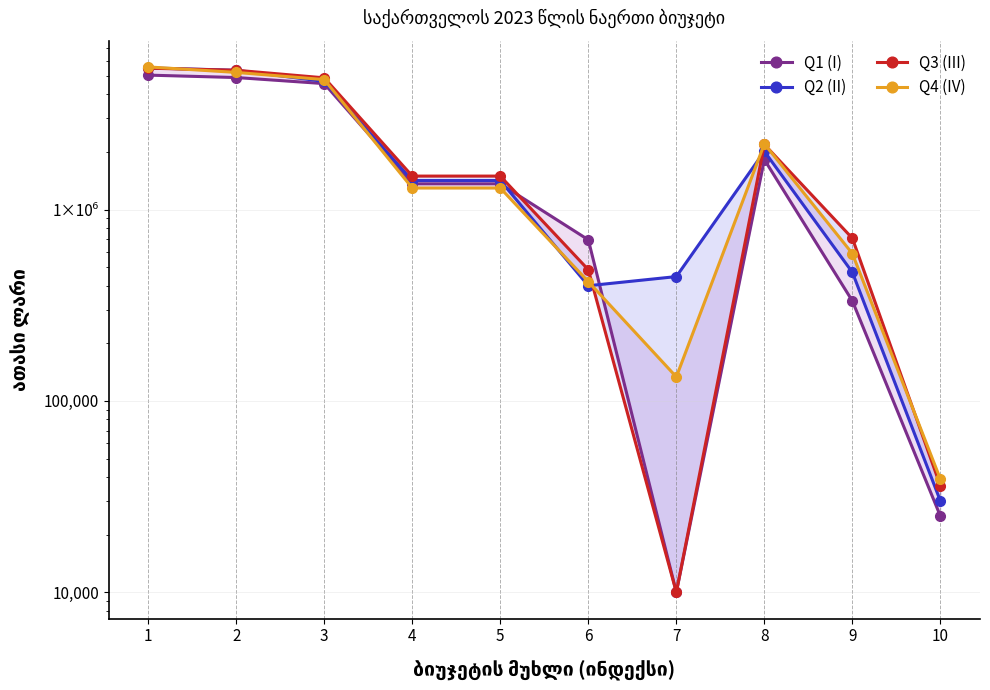

At which category does Q1 (I) reach its first local peak?

8